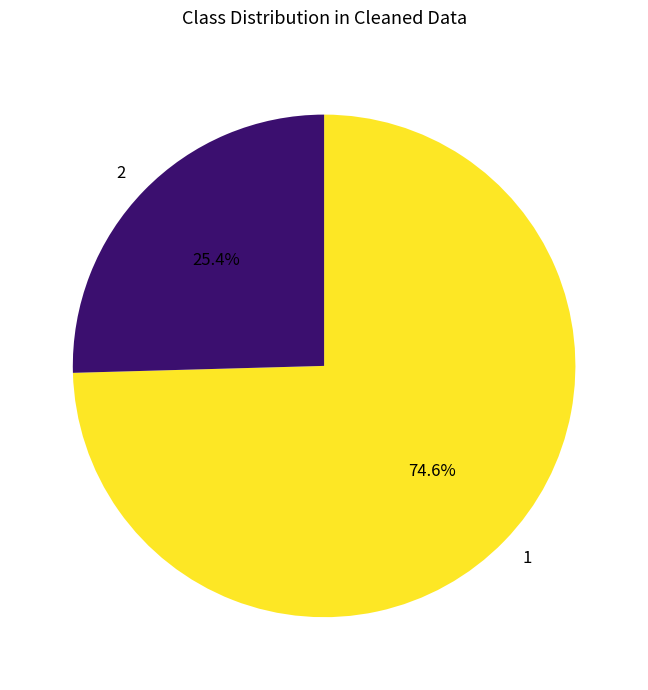

Approximately how many times larger is the value at 1 compared to 2?

2.9